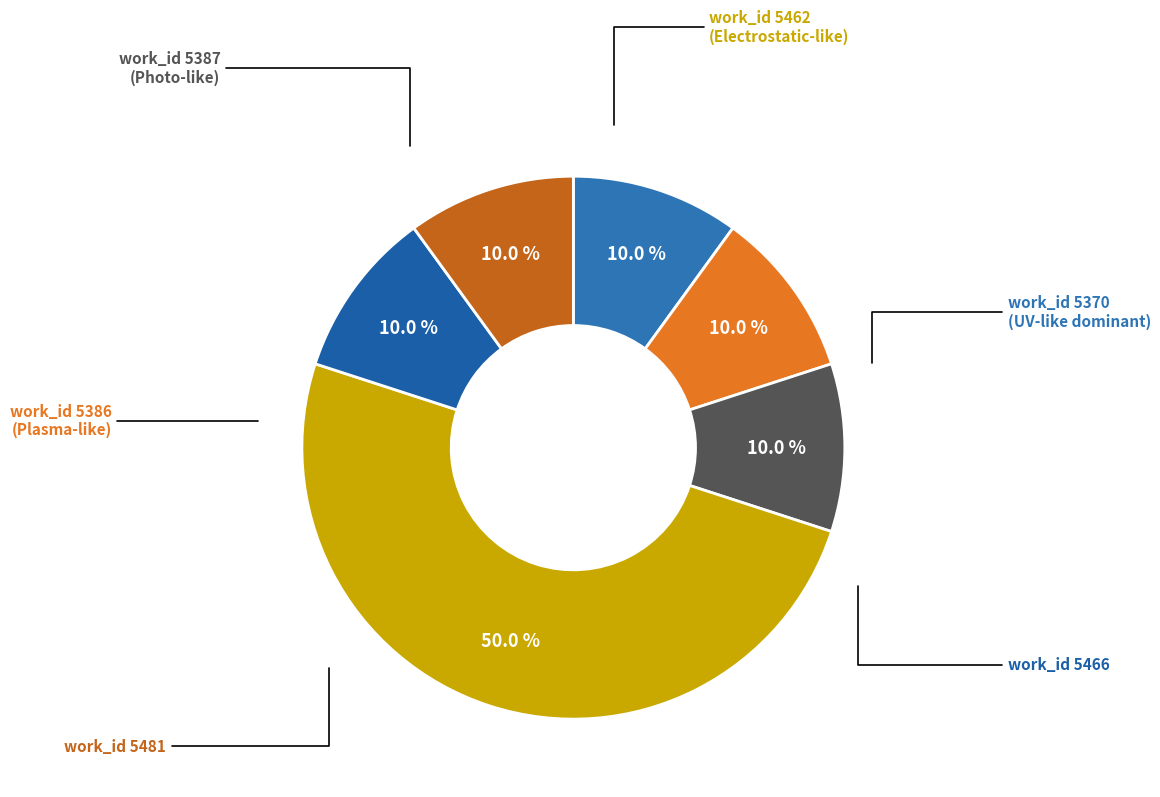

What is the largest slice in the pie chart?

5481